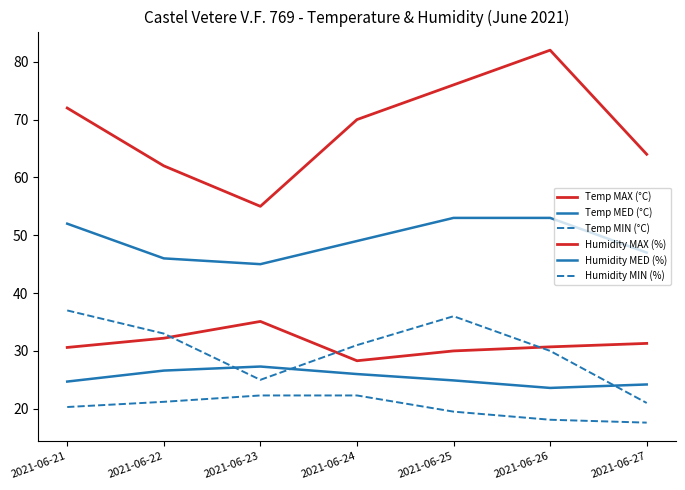

Reading left to right, what are all the values shown in this chart?

Temp MAX (°C): 2021-06-21=30.6	2021-06-22=32.2	2021-06-23=35.1	2021-06-24=28.3	2021-06-25=30.0	2021-06-26=30.7	2021-06-27=31.3
Temp MED (°C): 2021-06-21=24.7	2021-06-22=26.6	2021-06-23=27.3	2021-06-24=26.0	2021-06-25=24.9	2021-06-26=23.6	2021-06-27=24.2
Temp MIN (°C): 2021-06-21=20.3	2021-06-22=21.2	2021-06-23=22.3	2021-06-24=22.3	2021-06-25=19.5	2021-06-26=18.1	2021-06-27=17.6
Humidity MAX (%): 2021-06-21=72.0	2021-06-22=62.0	2021-06-23=55.0	2021-06-24=70.0	2021-06-25=76.0	2021-06-26=82.0	2021-06-27=64.0
Humidity MED (%): 2021-06-21=52.0	2021-06-22=46.0	2021-06-23=45.0	2021-06-24=49.0	2021-06-25=53.0	2021-06-26=53.0	2021-06-27=47.0
Humidity MIN (%): 2021-06-21=37.0	2021-06-22=33.0	2021-06-23=25.0	2021-06-24=31.0	2021-06-25=36.0	2021-06-26=30.0	2021-06-27=21.0